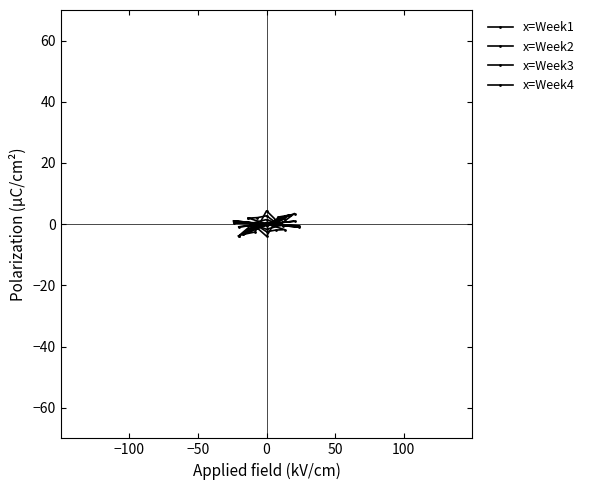

What is the maximum value for Week 4?

2.7